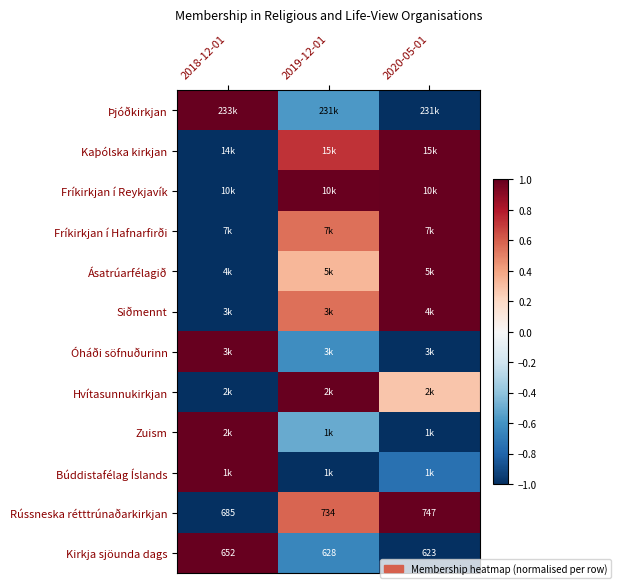

Is the value of Fríkirkjan í Reykjavík at 2018-12-01 greater than the value of Hvítasunnukirkjan at 2019-12-01?

No